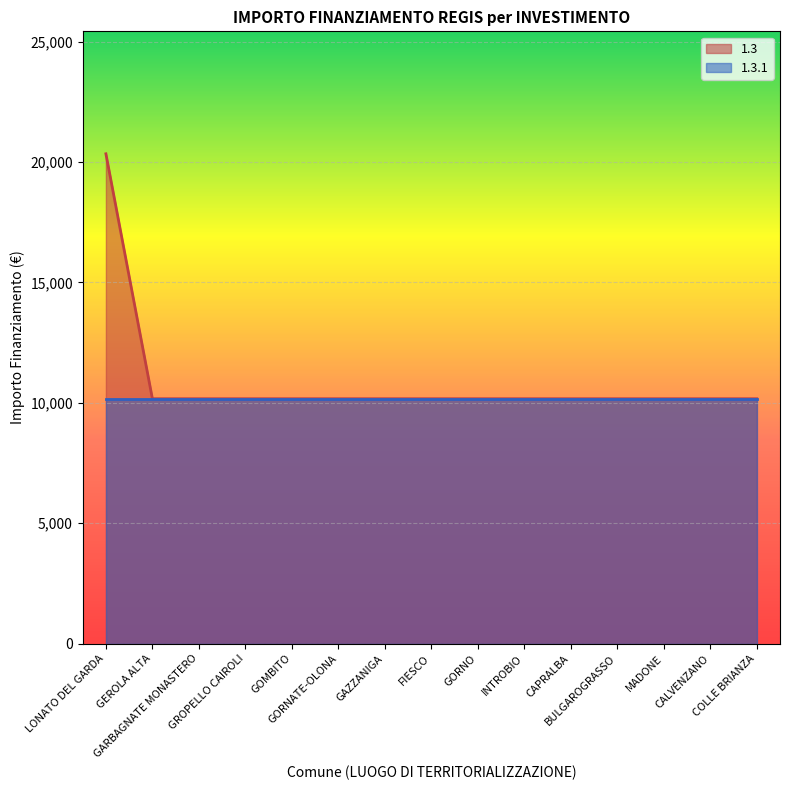

Does the chart display data point markers on the line(s)?

No